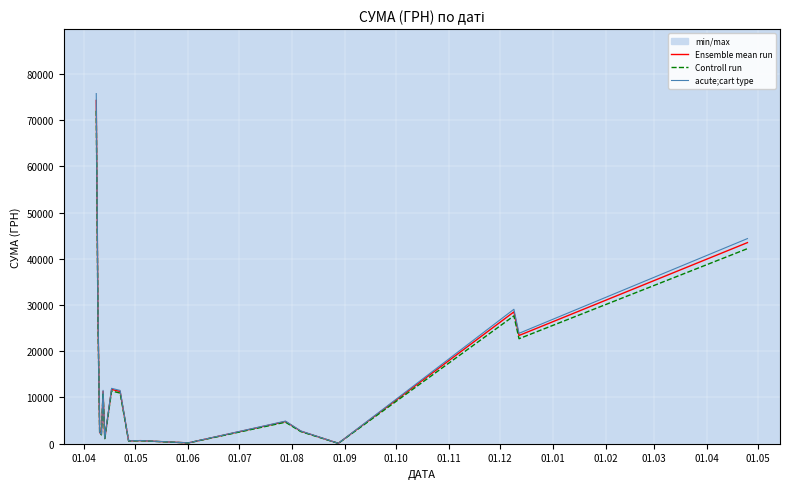

Which series changed the most between 01.12 and 01.01?

acute;cart type